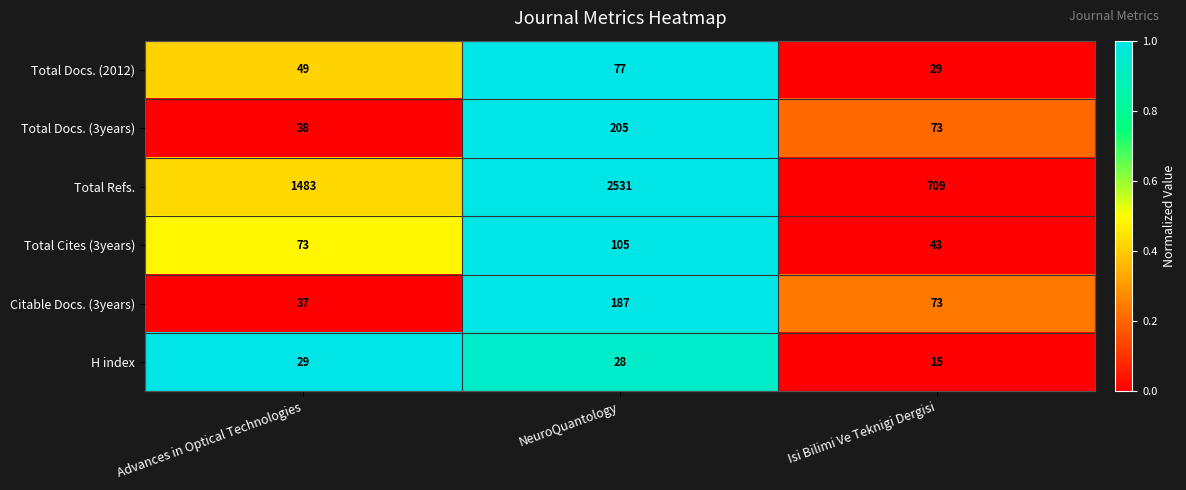

At NeuroQuantology, list the series in order from largest to smallest.

Total Refs., Total Docs. (3years), Citable Docs. (3years), Total Cites (3years), Total Docs. (2012), H index